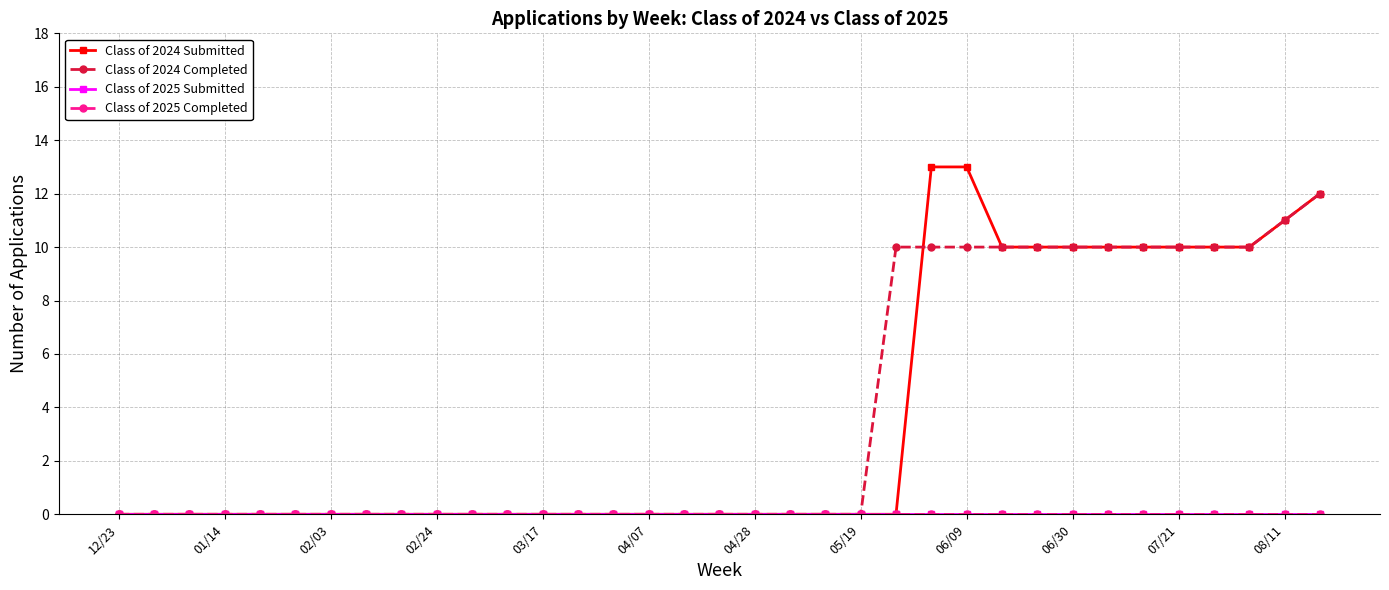

At how many categories does at least one series exceed 7?

13